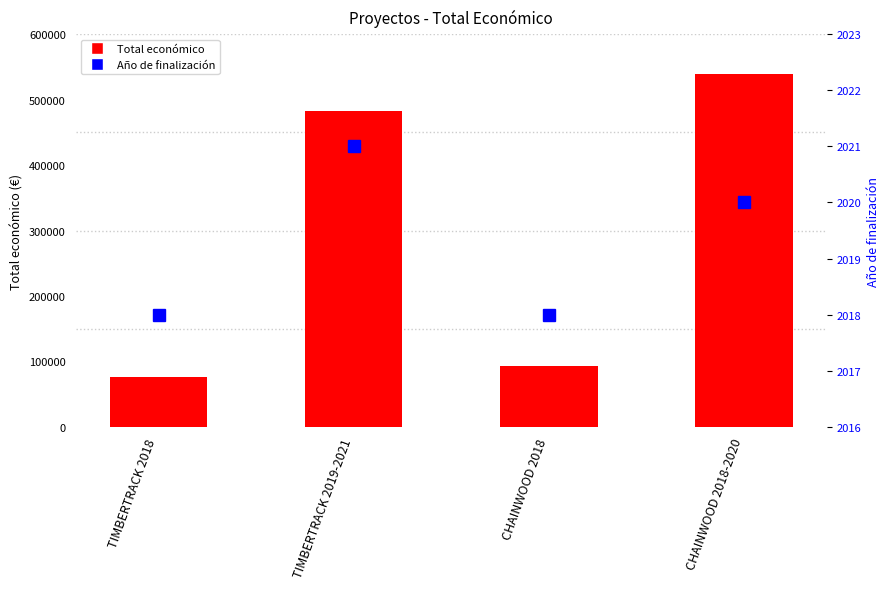

What is the sum of the Total económico values at TIMBERTRACK 2019-2021 and CHAINWOOD 2018-2020?

1022034